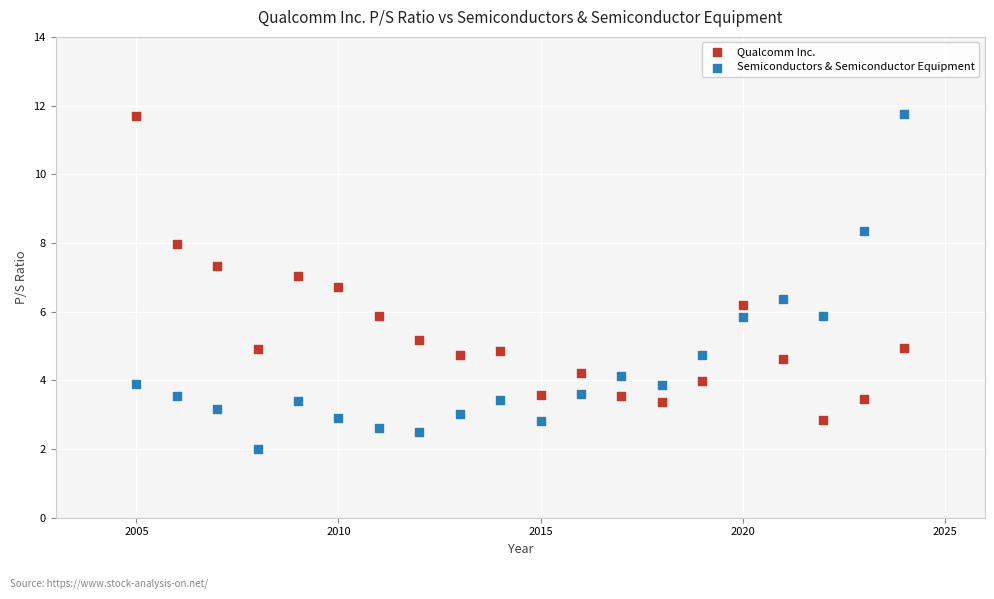

Across all data points, what is the range of X values (max minus min)?

19.0